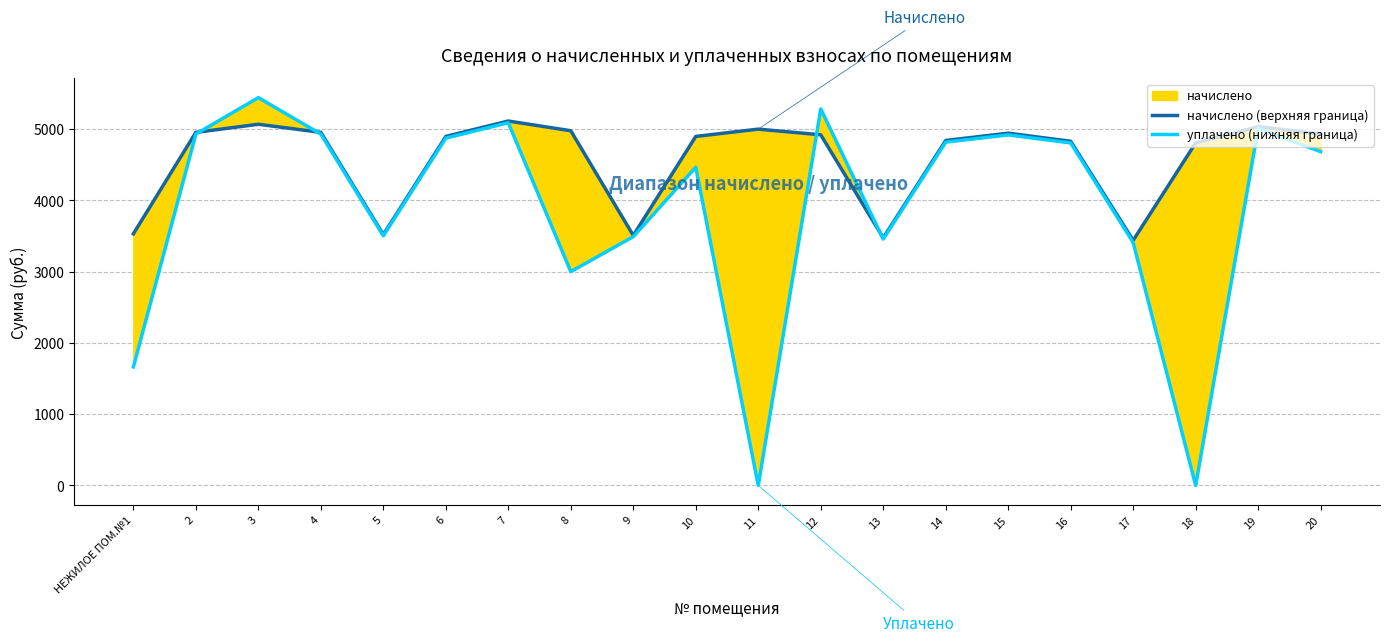

True or false: уплачено (нижняя граница) has more than 2 points higher than both neighbors.

True